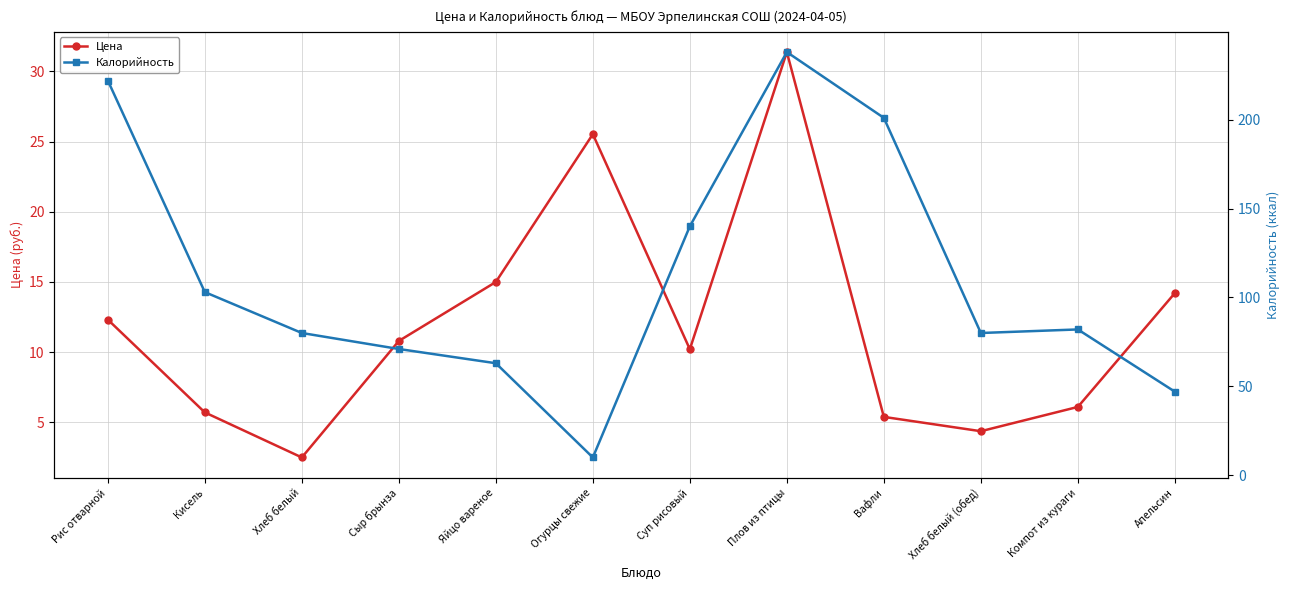

What are all the series names shown in the legend?

Цена, Калорийность